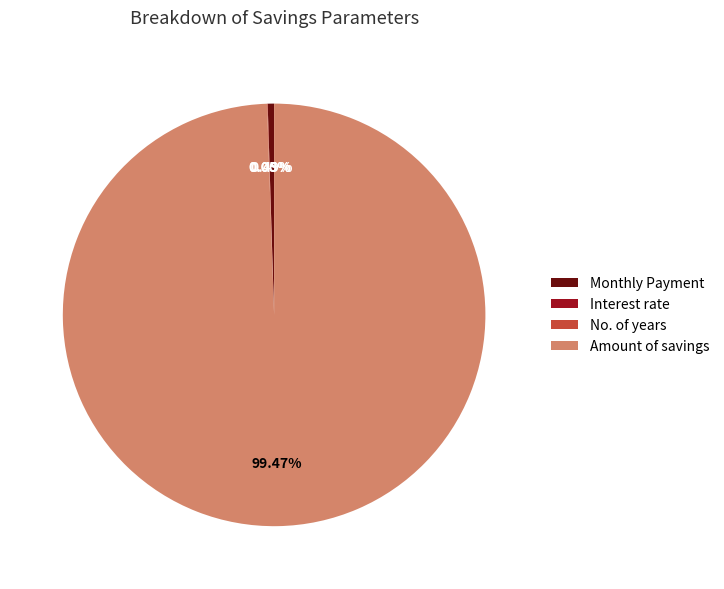

Between Amount of savings and Monthly Payment, which is larger?

Amount of savings